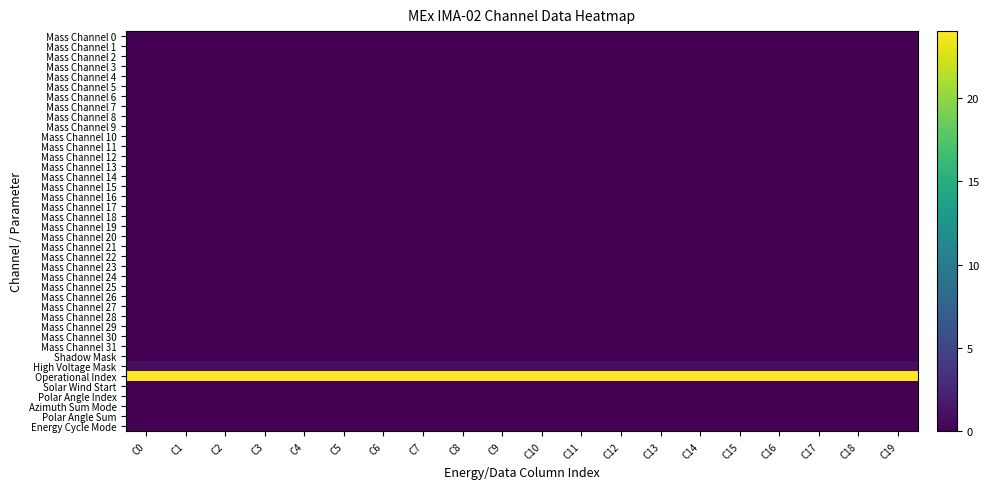

Reading left to right, transcribe all the data shown in this chart.

Mass Channel 0: C0=0	C1=0	C2=0	C3=0	C4=0	C5=0	C6=0	C7=0	C8=0	C9=0	C10=0	C11=0	C12=0	C13=0	C14=0	C15=0	C16=0	C17=0	C18=0	C19=0
Mass Channel 1: C0=0	C1=0	C2=0	C3=0	C4=0	C5=0	C6=0	C7=0	C8=0	C9=0	C10=0	C11=0	C12=0	C13=0	C14=0	C15=0	C16=0	C17=0	C18=0	C19=0
Mass Channel 2: C0=0	C1=0	C2=0	C3=0	C4=0	C5=0	C6=0	C7=0	C8=0	C9=0	C10=0	C11=0	C12=0	C13=0	C14=0	C15=0	C16=0	C17=0	C18=0	C19=0
Mass Channel 3: C0=0	C1=0	C2=0	C3=0	C4=0	C5=0	C6=0	C7=0	C8=0	C9=0	C10=0	C11=0	C12=0	C13=0	C14=0	C15=0	C16=0	C17=0	C18=0	C19=0
Mass Channel 4: C0=0	C1=0	C2=0	C3=0	C4=0	C5=0	C6=0	C7=0	C8=0	C9=0	C10=0	C11=0	C12=0	C13=0	C14=0	C15=0	C16=0	C17=0	C18=0	C19=0
Mass Channel 5: C0=0	C1=0	C2=0	C3=0	C4=0	C5=0	C6=0	C7=0	C8=0	C9=0	C10=0	C11=0	C12=0	C13=0	C14=0	C15=0	C16=0	C17=0	C18=0	C19=0
Mass Channel 6: C0=0	C1=0	C2=0	C3=0	C4=0	C5=0	C6=0	C7=0	C8=0	C9=0	C10=0	C11=0	C12=0	C13=0	C14=0	C15=0	C16=0	C17=0	C18=0	C19=0
Mass Channel 7: C0=0	C1=0	C2=0	C3=0	C4=0	C5=0	C6=0	C7=0	C8=0	C9=0	C10=0	C11=0	C12=0	C13=0	C14=0	C15=0	C16=0	C17=0	C18=0	C19=0
Mass Channel 8: C0=0	C1=0	C2=0	C3=0	C4=0	C5=0	C6=0	C7=0	C8=0	C9=0	C10=0	C11=0	C12=0	C13=0	C14=0	C15=0	C16=0	C17=0	C18=0	C19=0
Mass Channel 9: C0=0	C1=0	C2=0	C3=0	C4=0	C5=0	C6=0	C7=0	C8=0	C9=0	C10=0	C11=0	C12=0	C13=0	C14=0	C15=0	C16=0	C17=0	C18=0	C19=0
Mass Channel 10: C0=0	C1=0	C2=0	C3=0	C4=0	C5=0	C6=0	C7=0	C8=0	C9=0	C10=0	C11=0	C12=0	C13=0	C14=0	C15=0	C16=0	C17=0	C18=0	C19=0
Mass Channel 11: C0=0	C1=0	C2=0	C3=0	C4=0	C5=0	C6=0	C7=0	C8=0	C9=0	C10=0	C11=0	C12=0	C13=0	C14=0	C15=0	C16=0	C17=0	C18=0	C19=0
Mass Channel 12: C0=0	C1=0	C2=0	C3=0	C4=0	C5=0	C6=0	C7=0	C8=0	C9=0	C10=0	C11=0	C12=0	C13=0	C14=0	C15=0	C16=0	C17=0	C18=0	C19=0
Mass Channel 13: C0=0	C1=0	C2=0	C3=0	C4=0	C5=0	C6=0	C7=0	C8=0	C9=0	C10=0	C11=0	C12=0	C13=0	C14=0	C15=0	C16=0	C17=0	C18=0	C19=0
Mass Channel 14: C0=0	C1=0	C2=0	C3=0	C4=0	C5=0	C6=0	C7=0	C8=0	C9=0	C10=0	C11=0	C12=0	C13=0	C14=0	C15=0	C16=0	C17=0	C18=0	C19=0
Mass Channel 15: C0=0	C1=0	C2=0	C3=0	C4=0	C5=0	C6=0	C7=0	C8=0	C9=0	C10=0	C11=0	C12=0	C13=0	C14=0	C15=0	C16=0	C17=0	C18=0	C19=0
Mass Channel 16: C0=0	C1=0	C2=0	C3=0	C4=0	C5=0	C6=0	C7=0	C8=0	C9=0	C10=0	C11=0	C12=0	C13=0	C14=0	C15=0	C16=0	C17=0	C18=0	C19=0
Mass Channel 17: C0=0	C1=0	C2=0	C3=0	C4=0	C5=0	C6=0	C7=0	C8=0	C9=0	C10=0	C11=0	C12=0	C13=0	C14=0	C15=0	C16=0	C17=0	C18=0	C19=0
Mass Channel 18: C0=0	C1=0	C2=0	C3=0	C4=0	C5=0	C6=0	C7=0	C8=0	C9=0	C10=0	C11=0	C12=0	C13=0	C14=0	C15=0	C16=0	C17=0	C18=0	C19=0
Mass Channel 19: C0=0	C1=0	C2=0	C3=0	C4=0	C5=0	C6=0	C7=0	C8=0	C9=0	C10=0	C11=0	C12=0	C13=0	C14=0	C15=0	C16=0	C17=0	C18=0	C19=0
Mass Channel 20: C0=0	C1=0	C2=0	C3=0	C4=0	C5=0	C6=0	C7=0	C8=0	C9=0	C10=0	C11=0	C12=0	C13=0	C14=0	C15=0	C16=0	C17=0	C18=0	C19=0
Mass Channel 21: C0=0	C1=0	C2=0	C3=0	C4=0	C5=0	C6=0	C7=0	C8=0	C9=0	C10=0	C11=0	C12=0	C13=0	C14=0	C15=0	C16=0	C17=0	C18=0	C19=0
Mass Channel 22: C0=0	C1=0	C2=0	C3=0	C4=0	C5=0	C6=0	C7=0	C8=0	C9=0	C10=0	C11=0	C12=0	C13=0	C14=0	C15=0	C16=0	C17=0	C18=0	C19=0
Mass Channel 23: C0=0	C1=0	C2=0	C3=0	C4=0	C5=0	C6=0	C7=0	C8=0	C9=0	C10=0	C11=0	C12=0	C13=0	C14=0	C15=0	C16=0	C17=0	C18=0	C19=0
Mass Channel 24: C0=0	C1=0	C2=0	C3=0	C4=0	C5=0	C6=0	C7=0	C8=0	C9=0	C10=0	C11=0	C12=0	C13=0	C14=0	C15=0	C16=0	C17=0	C18=0	C19=0
Mass Channel 25: C0=0	C1=0	C2=0	C3=0	C4=0	C5=0	C6=0	C7=0	C8=0	C9=0	C10=0	C11=0	C12=0	C13=0	C14=0	C15=0	C16=0	C17=0	C18=0	C19=0
Mass Channel 26: C0=0	C1=0	C2=0	C3=0	C4=0	C5=0	C6=0	C7=0	C8=0	C9=0	C10=0	C11=0	C12=0	C13=0	C14=0	C15=0	C16=0	C17=0	C18=0	C19=0
Mass Channel 27: C0=0	C1=0	C2=0	C3=0	C4=0	C5=0	C6=0	C7=0	C8=0	C9=0	C10=0	C11=0	C12=0	C13=0	C14=0	C15=0	C16=0	C17=0	C18=0	C19=0
Mass Channel 28: C0=0	C1=0	C2=0	C3=0	C4=0	C5=0	C6=0	C7=0	C8=0	C9=0	C10=0	C11=0	C12=0	C13=0	C14=0	C15=0	C16=0	C17=0	C18=0	C19=0
Mass Channel 29: C0=0	C1=0	C2=0	C3=0	C4=0	C5=0	C6=0	C7=0	C8=0	C9=0	C10=0	C11=0	C12=0	C13=0	C14=0	C15=0	C16=0	C17=0	C18=0	C19=0
Mass Channel 30: C0=0	C1=0	C2=0	C3=0	C4=0	C5=0	C6=0	C7=0	C8=0	C9=0	C10=0	C11=0	C12=0	C13=0	C14=0	C15=0	C16=0	C17=0	C18=0	C19=0
Mass Channel 31: C0=0	C1=0	C2=0	C3=0	C4=0	C5=0	C6=0	C7=0	C8=0	C9=0	C10=0	C11=0	C12=0	C13=0	C14=0	C15=0	C16=0	C17=0	C18=0	C19=0
Shadow Mask: C0=0	C1=0	C2=0	C3=0	C4=0	C5=0	C6=0	C7=0	C8=0	C9=0	C10=0	C11=0	C12=0	C13=0	C14=0	C15=0	C16=0	C17=0	C18=0	C19=0
High Voltage Mask: C0=1	C1=1	C2=1	C3=1	C4=1	C5=1	C6=1	C7=1	C8=1	C9=1	C10=1	C11=1	C12=1	C13=1	C14=1	C15=1	C16=1	C17=1	C18=1	C19=1
Operational Index: C0=24	C1=24	C2=24	C3=24	C4=24	C5=24	C6=24	C7=24	C8=24	C9=24	C10=24	C11=24	C12=24	C13=24	C14=24	C15=24	C16=24	C17=24	C18=24	C19=24
Solar Wind Start: C0=0	C1=0	C2=0	C3=0	C4=0	C5=0	C6=0	C7=0	C8=0	C9=0	C10=0	C11=0	C12=0	C13=0	C14=0	C15=0	C16=0	C17=0	C18=0	C19=0
Polar Angle Index: C0=0	C1=0	C2=0	C3=0	C4=0	C5=0	C6=0	C7=0	C8=0	C9=0	C10=0	C11=0	C12=0	C13=0	C14=0	C15=0	C16=0	C17=0	C18=0	C19=0
Azimuth Sum Mode: C0=0	C1=0	C2=0	C3=0	C4=0	C5=0	C6=0	C7=0	C8=0	C9=0	C10=0	C11=0	C12=0	C13=0	C14=0	C15=0	C16=0	C17=0	C18=0	C19=0
Polar Angle Sum: C0=0	C1=0	C2=0	C3=0	C4=0	C5=0	C6=0	C7=0	C8=0	C9=0	C10=0	C11=0	C12=0	C13=0	C14=0	C15=0	C16=0	C17=0	C18=0	C19=0
Energy Cycle Mode: C0=0	C1=0	C2=0	C3=0	C4=0	C5=0	C6=0	C7=0	C8=0	C9=0	C10=0	C11=0	C12=0	C13=0	C14=0	C15=0	C16=0	C17=0	C18=0	C19=0